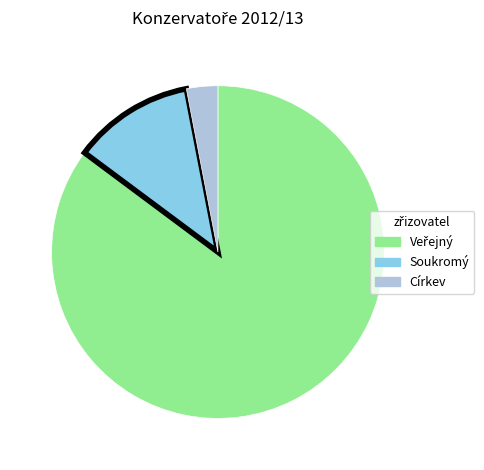

Is there a majority slice in this chart?

Yes